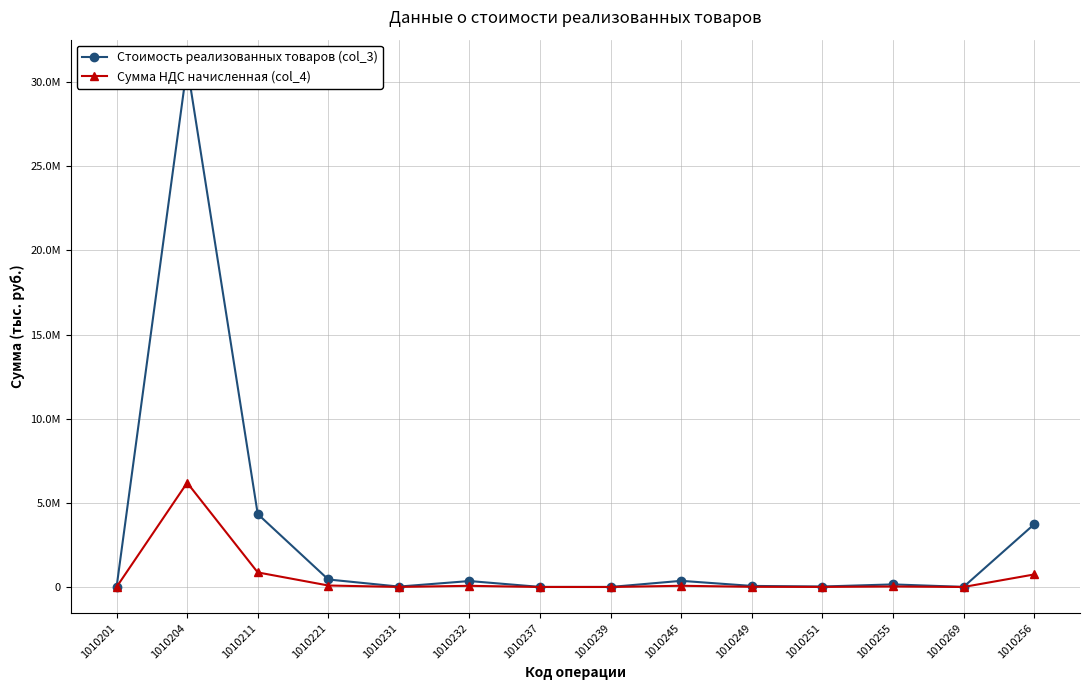

How many data points in Сумма НДС начисленная (col_4) are less than 30865?

7